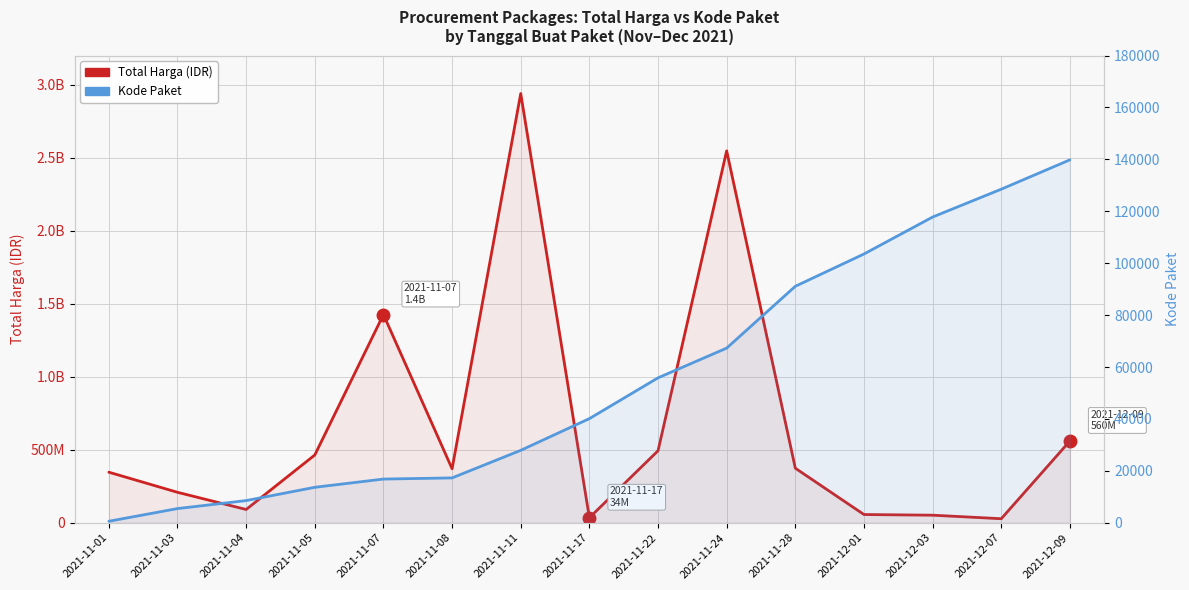

At which category is the sum across all series the highest?

2021-11-11